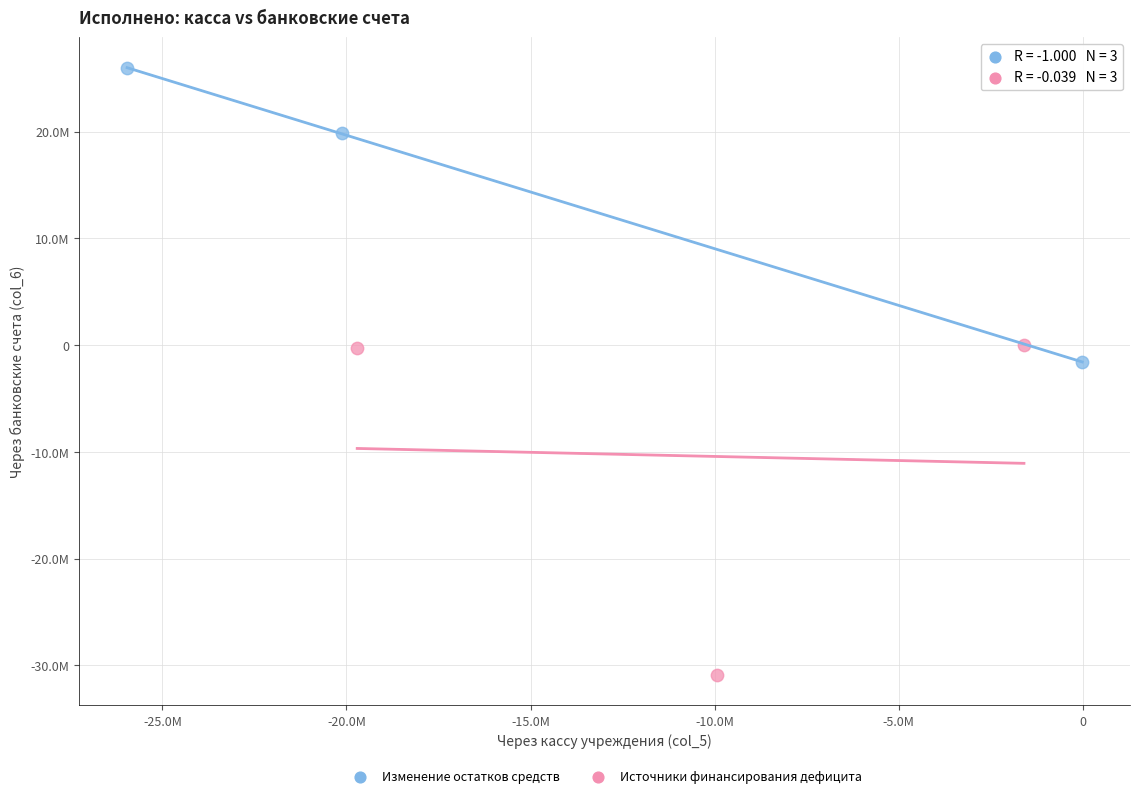

What are all the series names shown in the legend?

Изменение остатков средств, Источники финансирования дефицита